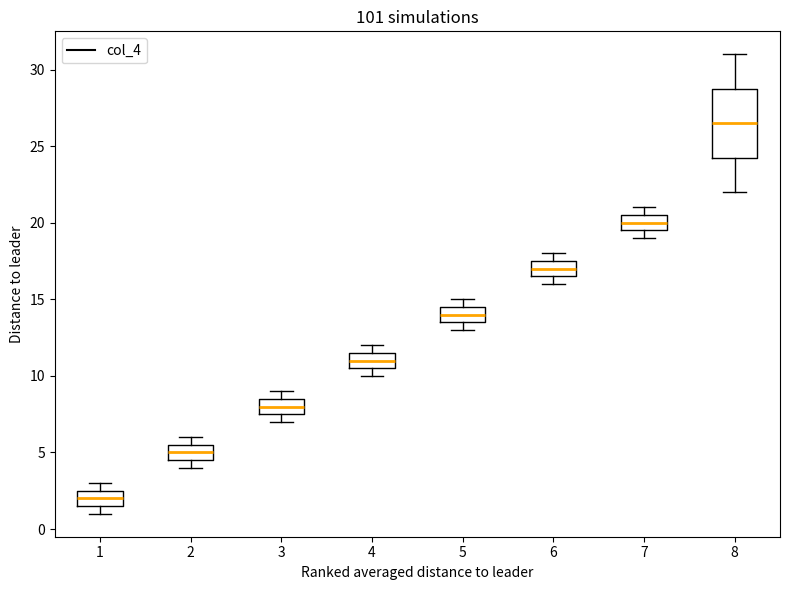

Reading left to right, read every box against the y-axis: the position of its median line, the range the box covers, and the ends of its whiskers. The values are not printed on the chart, so give them approximately, as read against the axis.

1: median 2.0, box 1.5 to 2.5, whiskers 1.0 to 3.0
2: median 5.0, box 4.5 to 5.5, whiskers 4.0 to 6.0
3: median 8.0, box 7.5 to 8.5, whiskers 7.0 to 9.0
4: median 11.0, box 10.5 to 11.5, whiskers 10.0 to 12.0
5: median 14.0, box 13.5 to 14.5, whiskers 13.0 to 15.0
6: median 17.0, box 16.5 to 17.5, whiskers 16.0 to 18.0
7: median 20.0, box 19.5 to 20.5, whiskers 19.0 to 21.0
8: median 26.5, box 24.5 to 29.0, whiskers 22.0 to 31.0